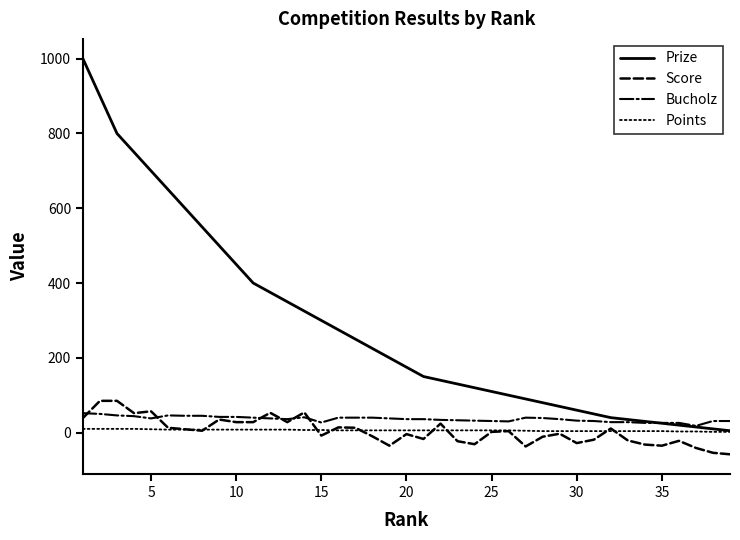

True or false: Score and Prize intersect in this chart.

False